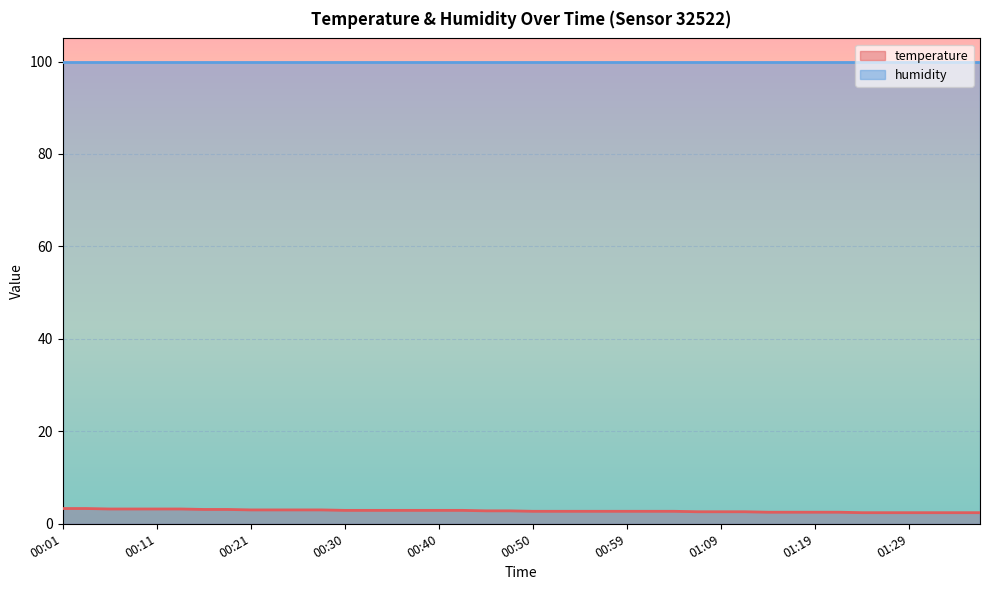

What is the sum of the values at 01:12 and 00:33?

5.5